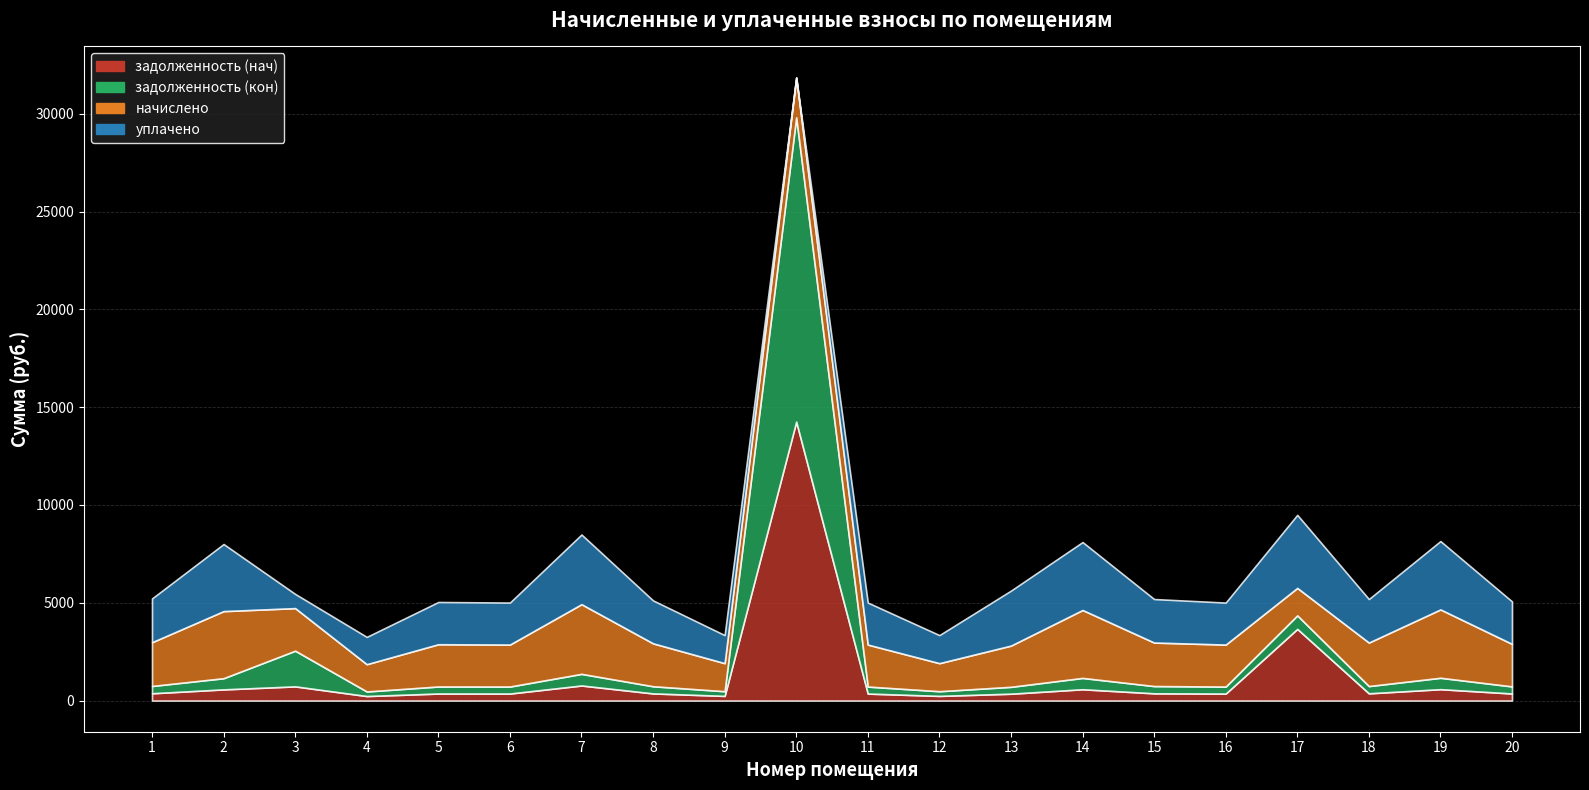

True or false: задолженность (кон) has more than 0 interior local peaks.

True